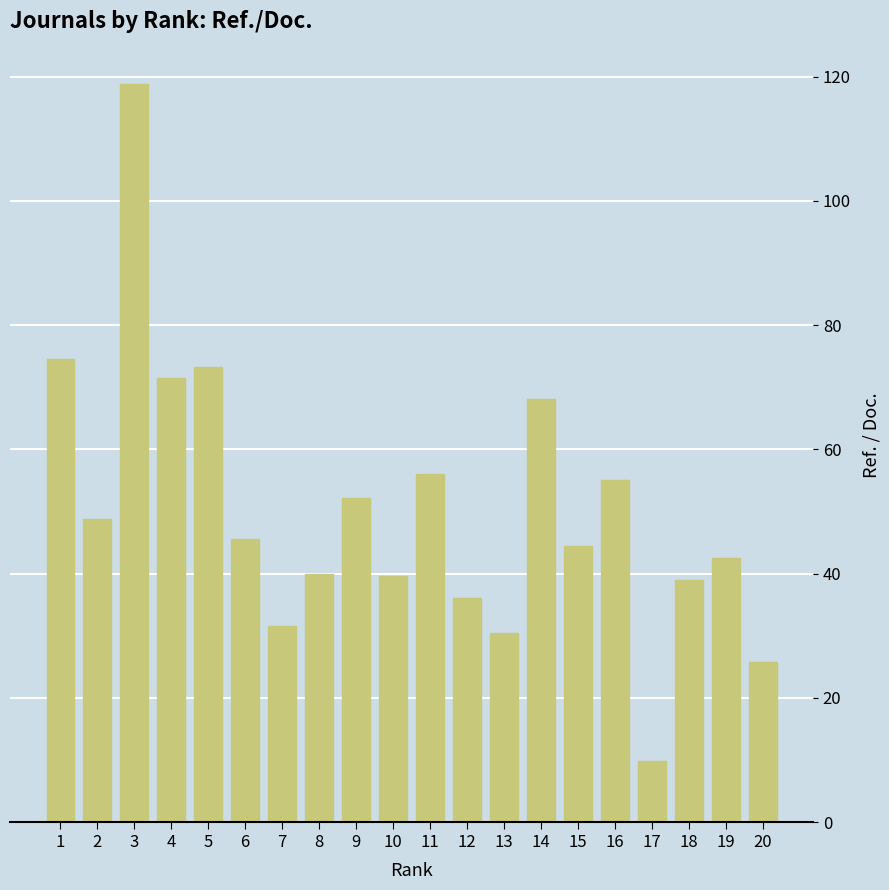

What is the ratio of the value at 5 to the value at 11?

1.3